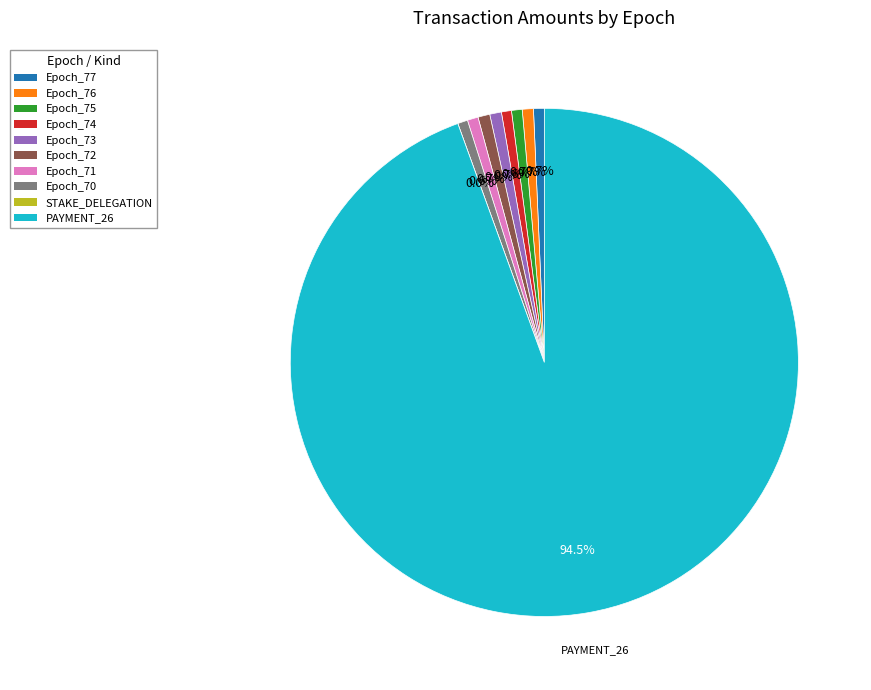

What percentage is NOT represented by Epoch_71?

99.3%